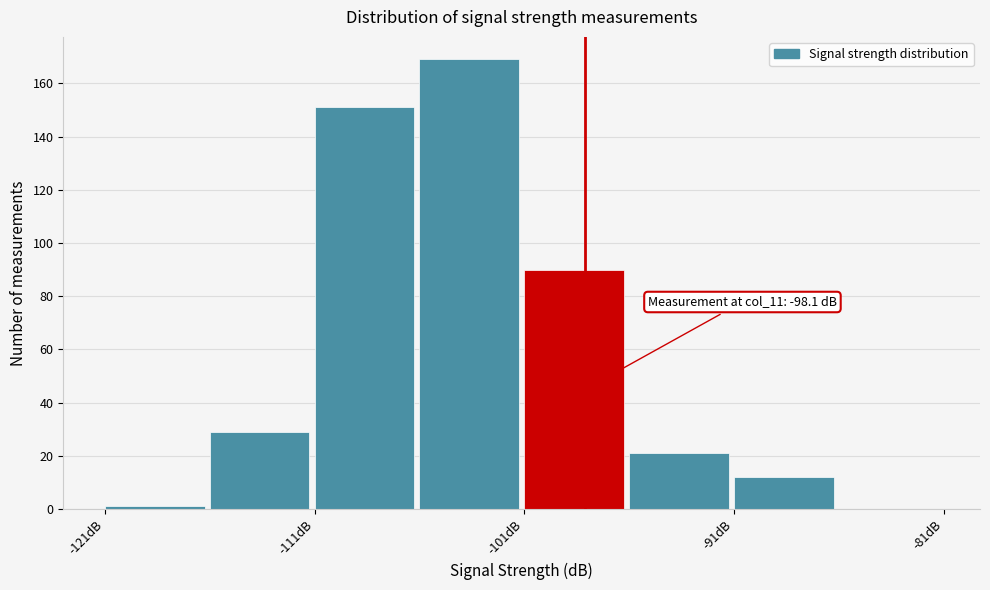

Over which range of the x-axis is the bar tallest?

-106 to -101